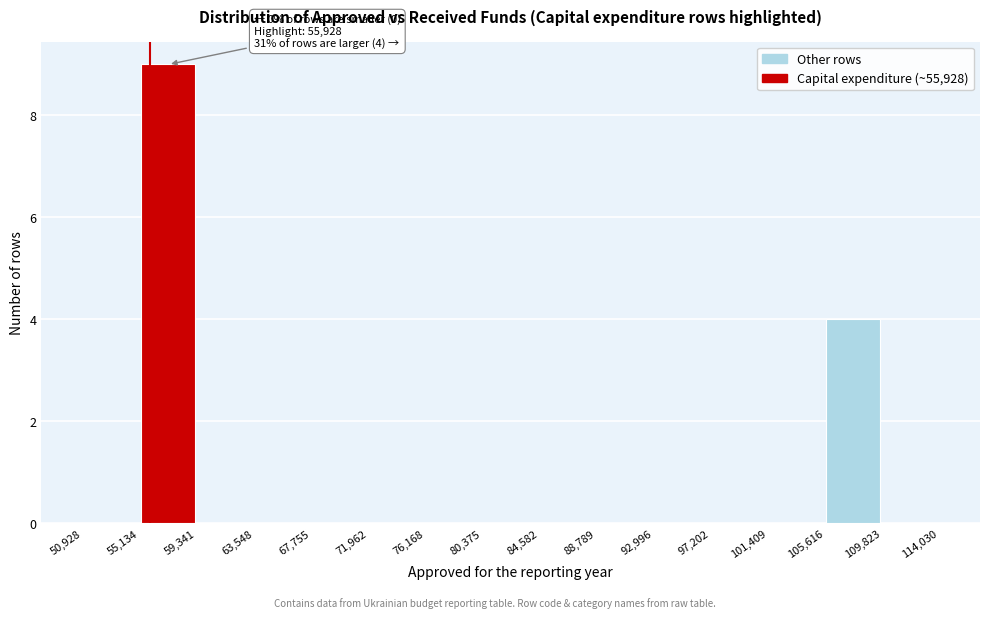

Which range on the x-axis has the tallest bar?

55,134 to 59,341